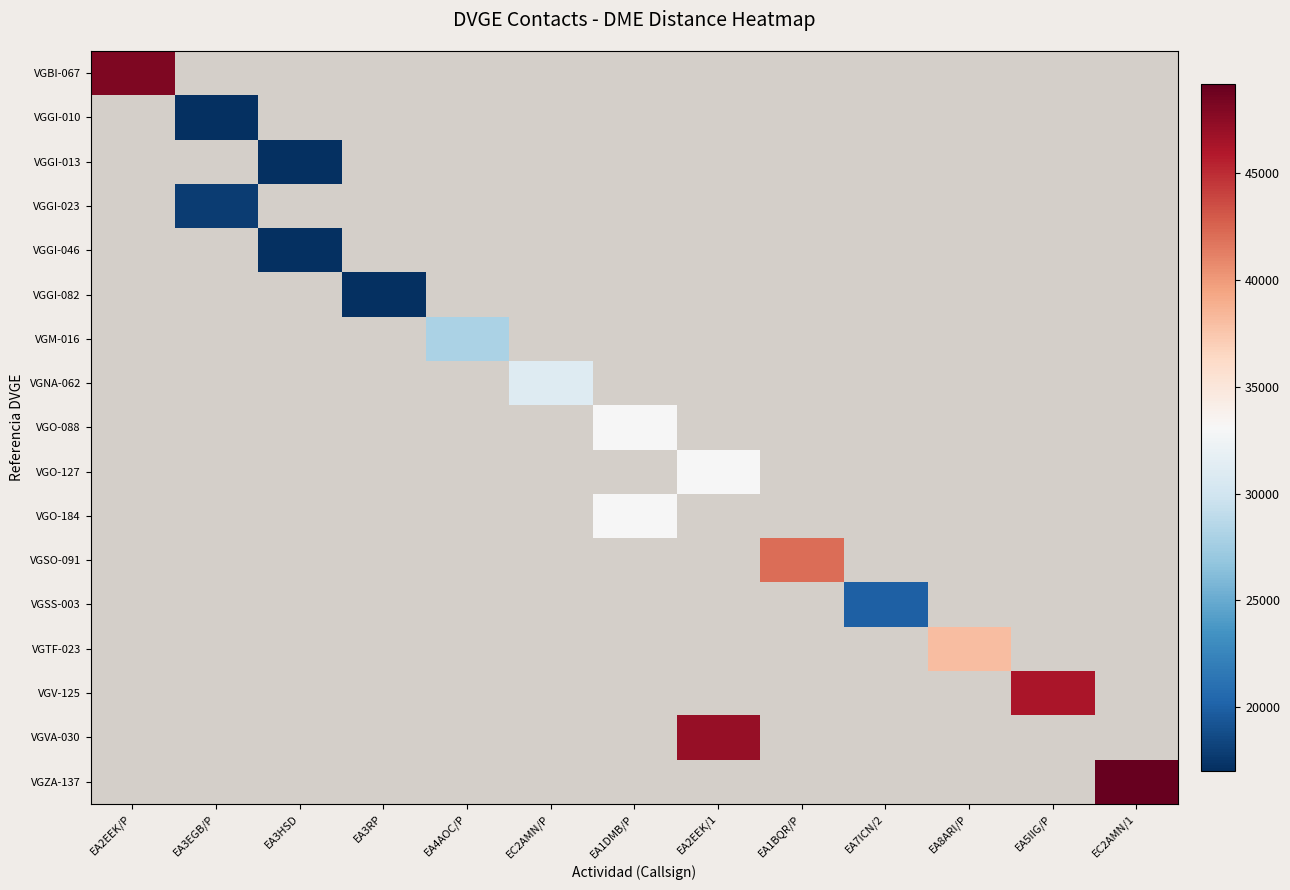

What is the greatest value displayed?

49156.0